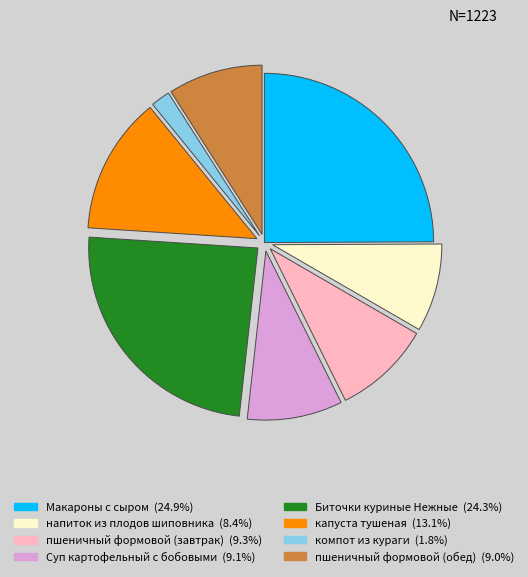

Does any single category account for the majority?

No